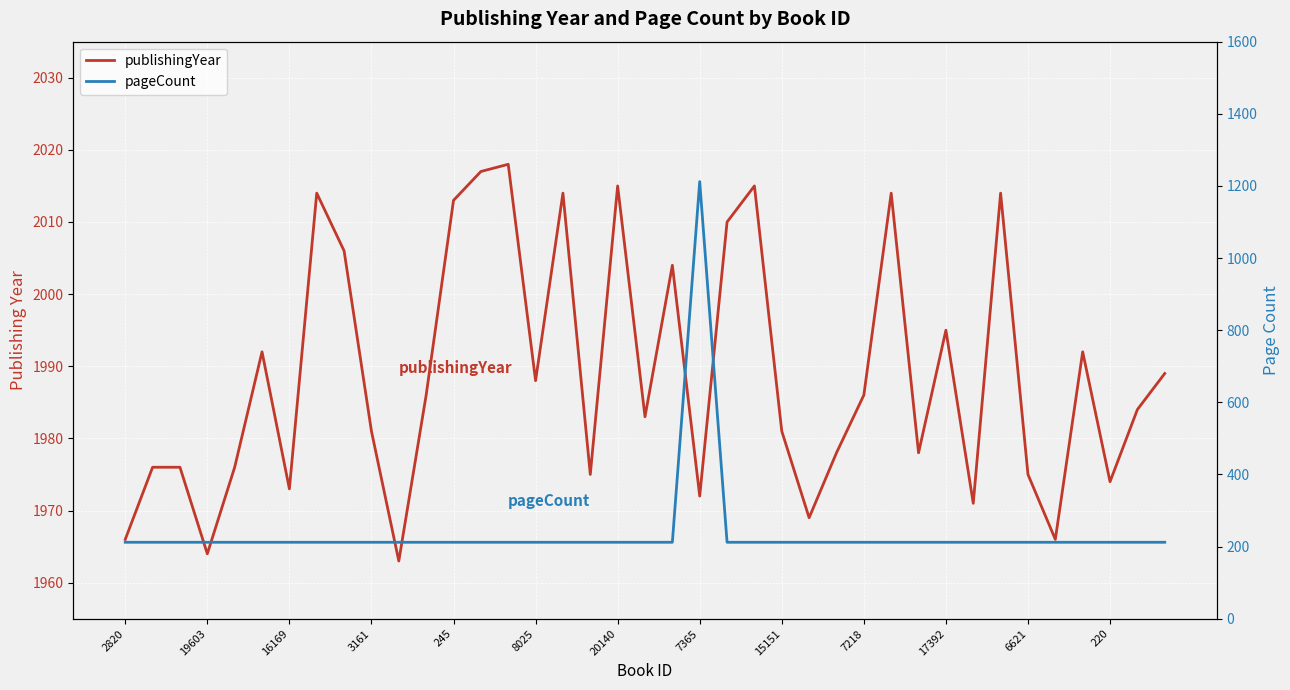

How many data points in pageCount are above 212?

1